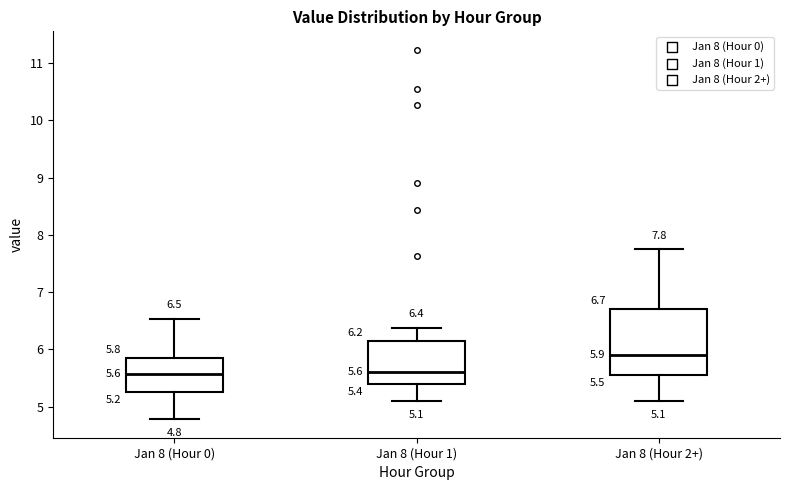

Comparing the boxes themselves (not the whiskers), which one is the tallest?

Jan 8 (Hour 2+)